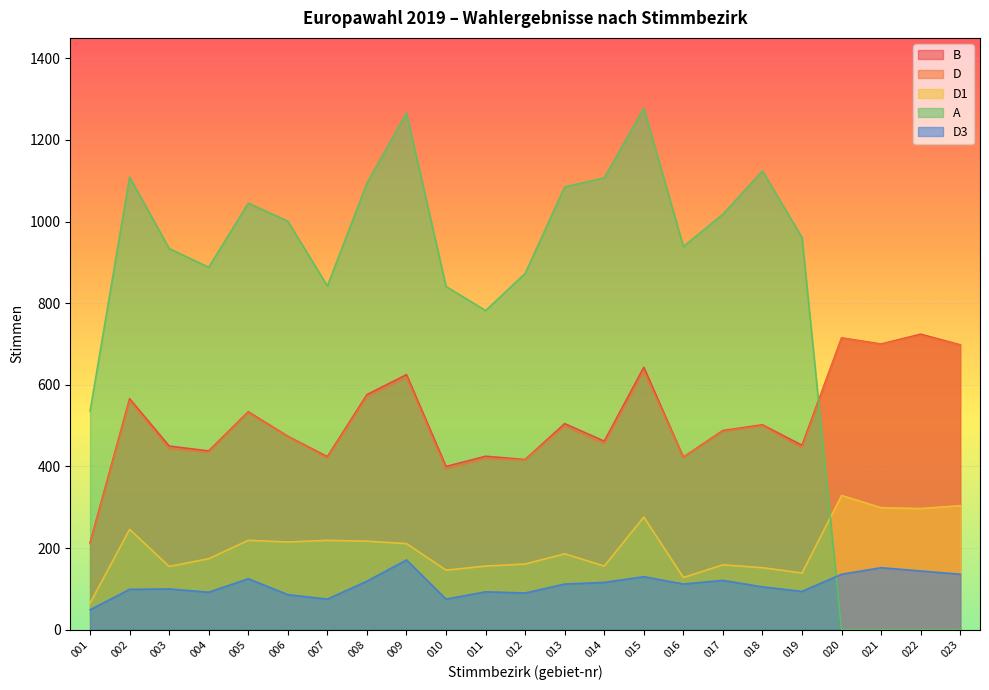

Where does the D series first go above 486?

002